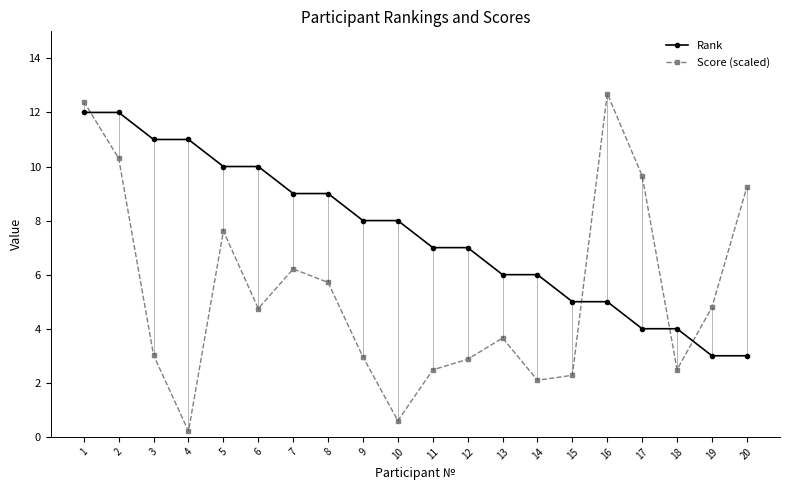

Reading right to left, what are all the values shown in this chart?

Rank: 20=3.0	19=3.0	18=4.0	17=4.0	16=5.0	15=5.0	14=6.0	13=6.0	12=7.0	11=7.0	10=8.0	9=8.0	8=9.0	7=9.0	6=10.0	5=10.0	4=11.0	3=11.0	2=12.0	1=12.0
Score (scaled): 20=9.2	19=4.8	18=2.5	17=9.7	16=12.7	15=2.3	14=2.1	13=3.7	12=2.9	11=2.5	10=0.6	9=3.0	8=5.7	7=6.2	6=4.7	5=7.6	4=0.2	3=3.0	2=10.3	1=12.4